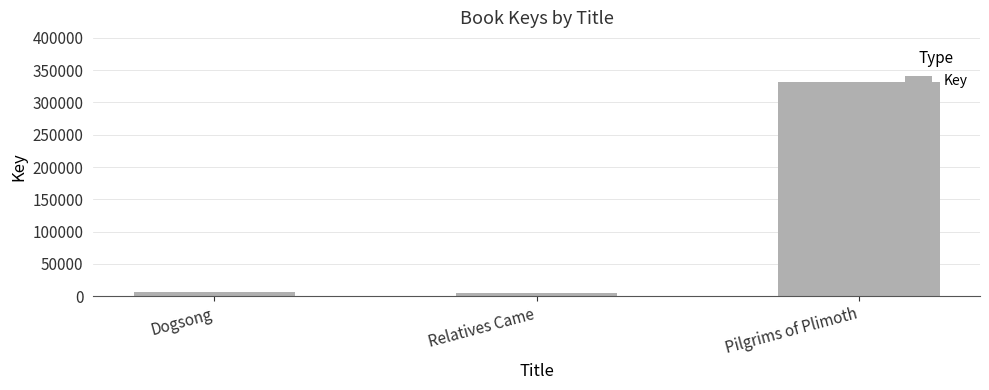

Which label corresponds to the largest value in the chart?

Pilgrims of Plimoth